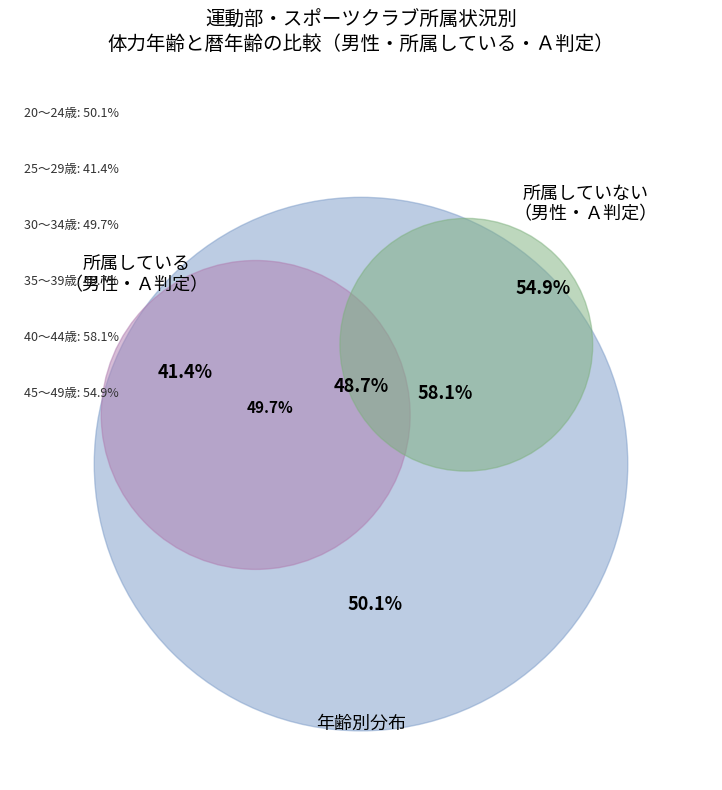

Is it true that 55～59歳 is 21% of the pie?

False